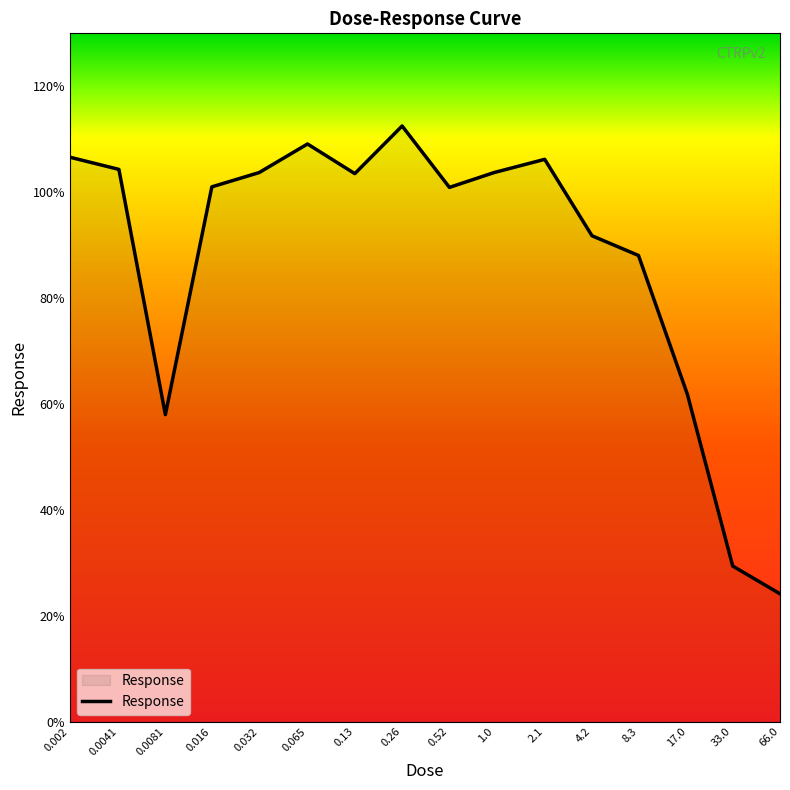

What is the average value?

87.8